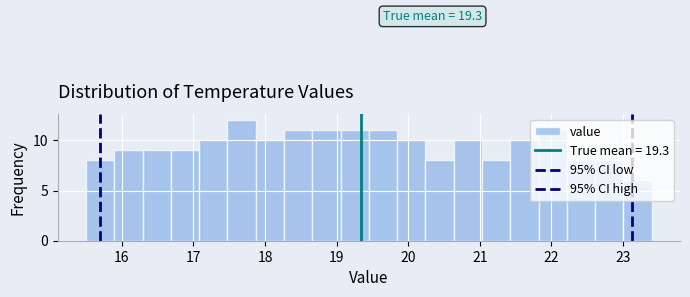

Read against the x-axis, roughly where is the centre of the tallest bar?

17.7